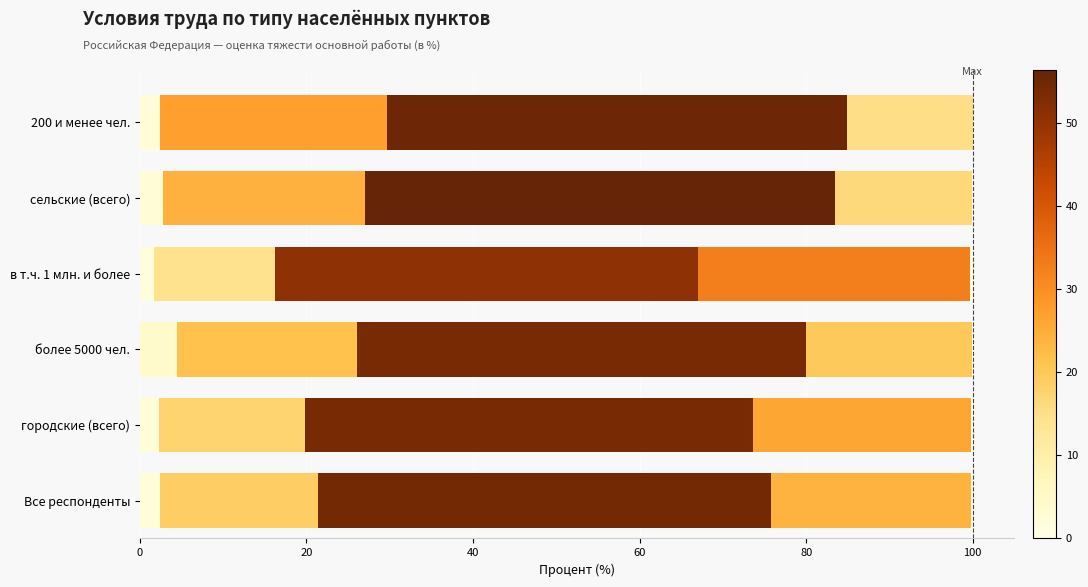

How many data points does each series have?

6